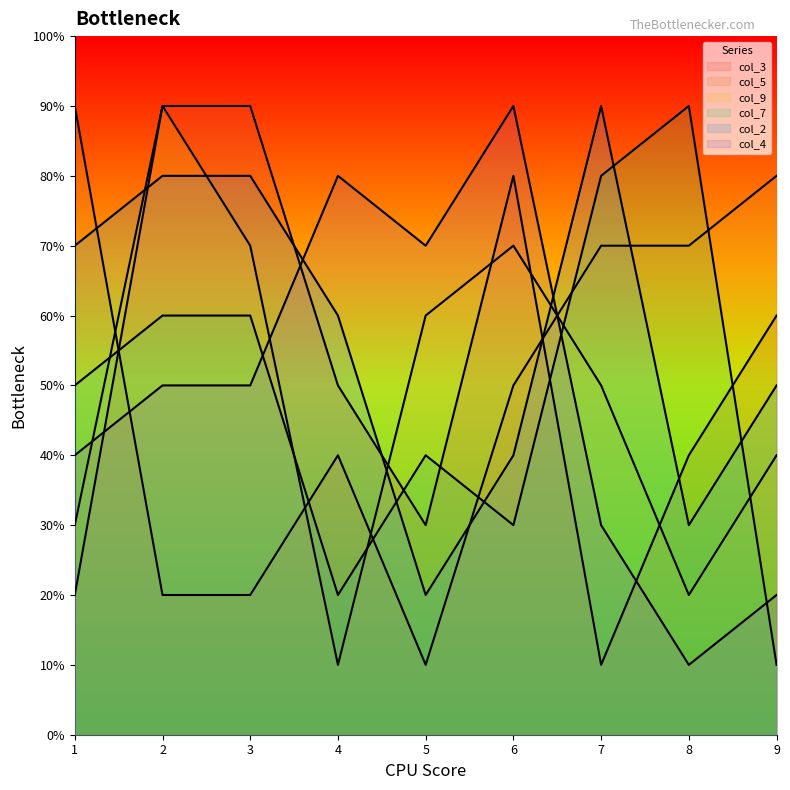

At which category does col_3 reach its first local valley?

4